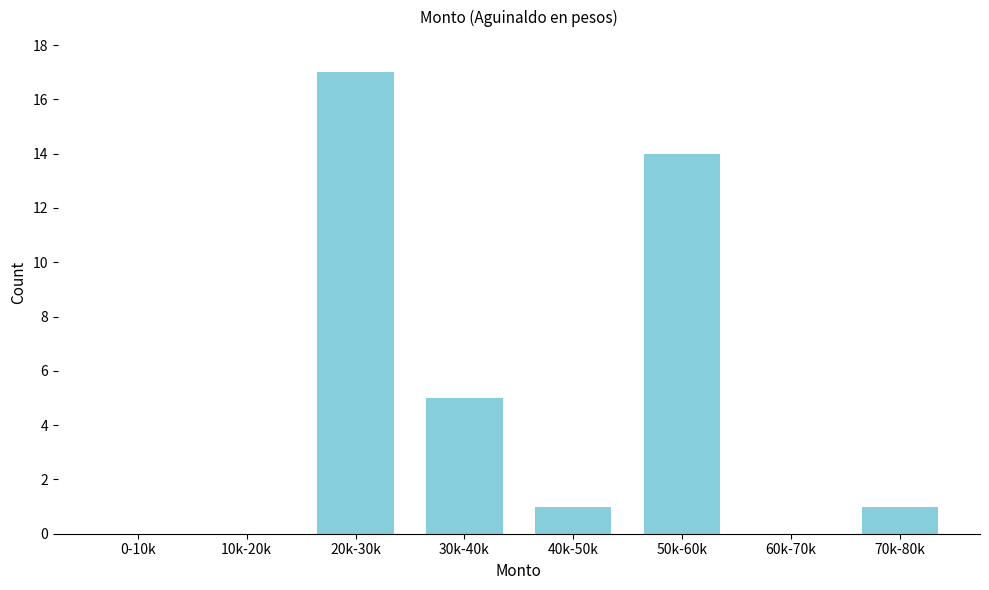

Reading left to right, transcribe all the data shown in this chart.

0-10k=0	10k-20k=0	20k-30k=17	30k-40k=5	40k-50k=1	50k-60k=14	60k-70k=0	70k-80k=1